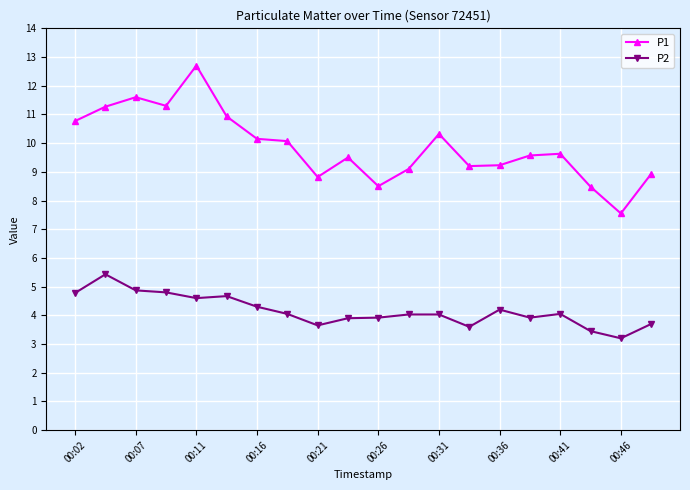

Rank the series by their average value, from lowest to highest.

P2, P1